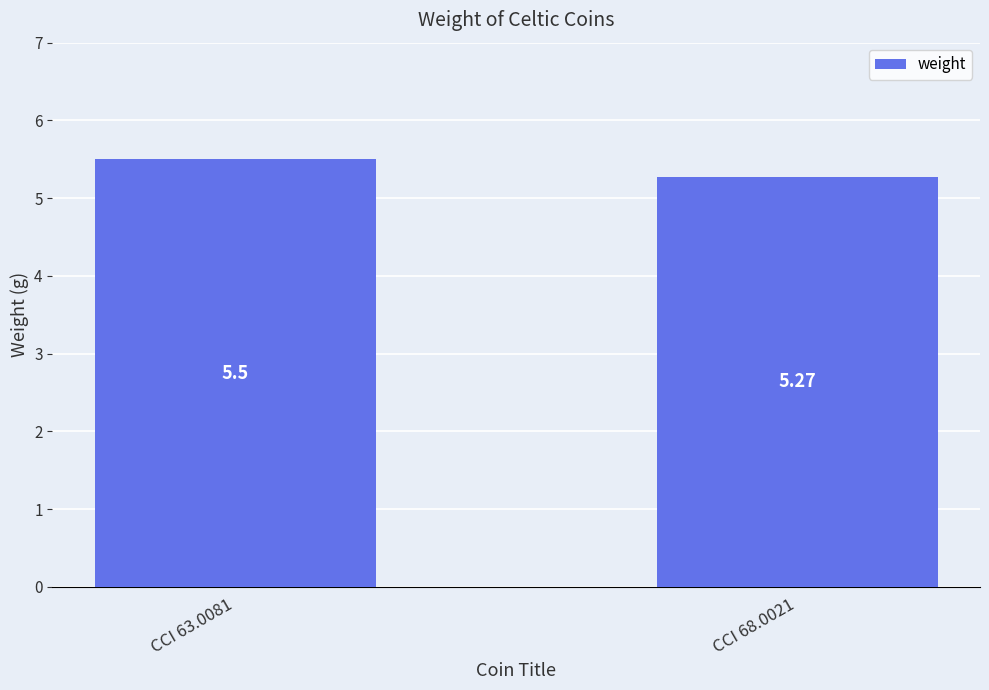

Which label corresponds to the smallest value in the chart?

CCI 68.0021